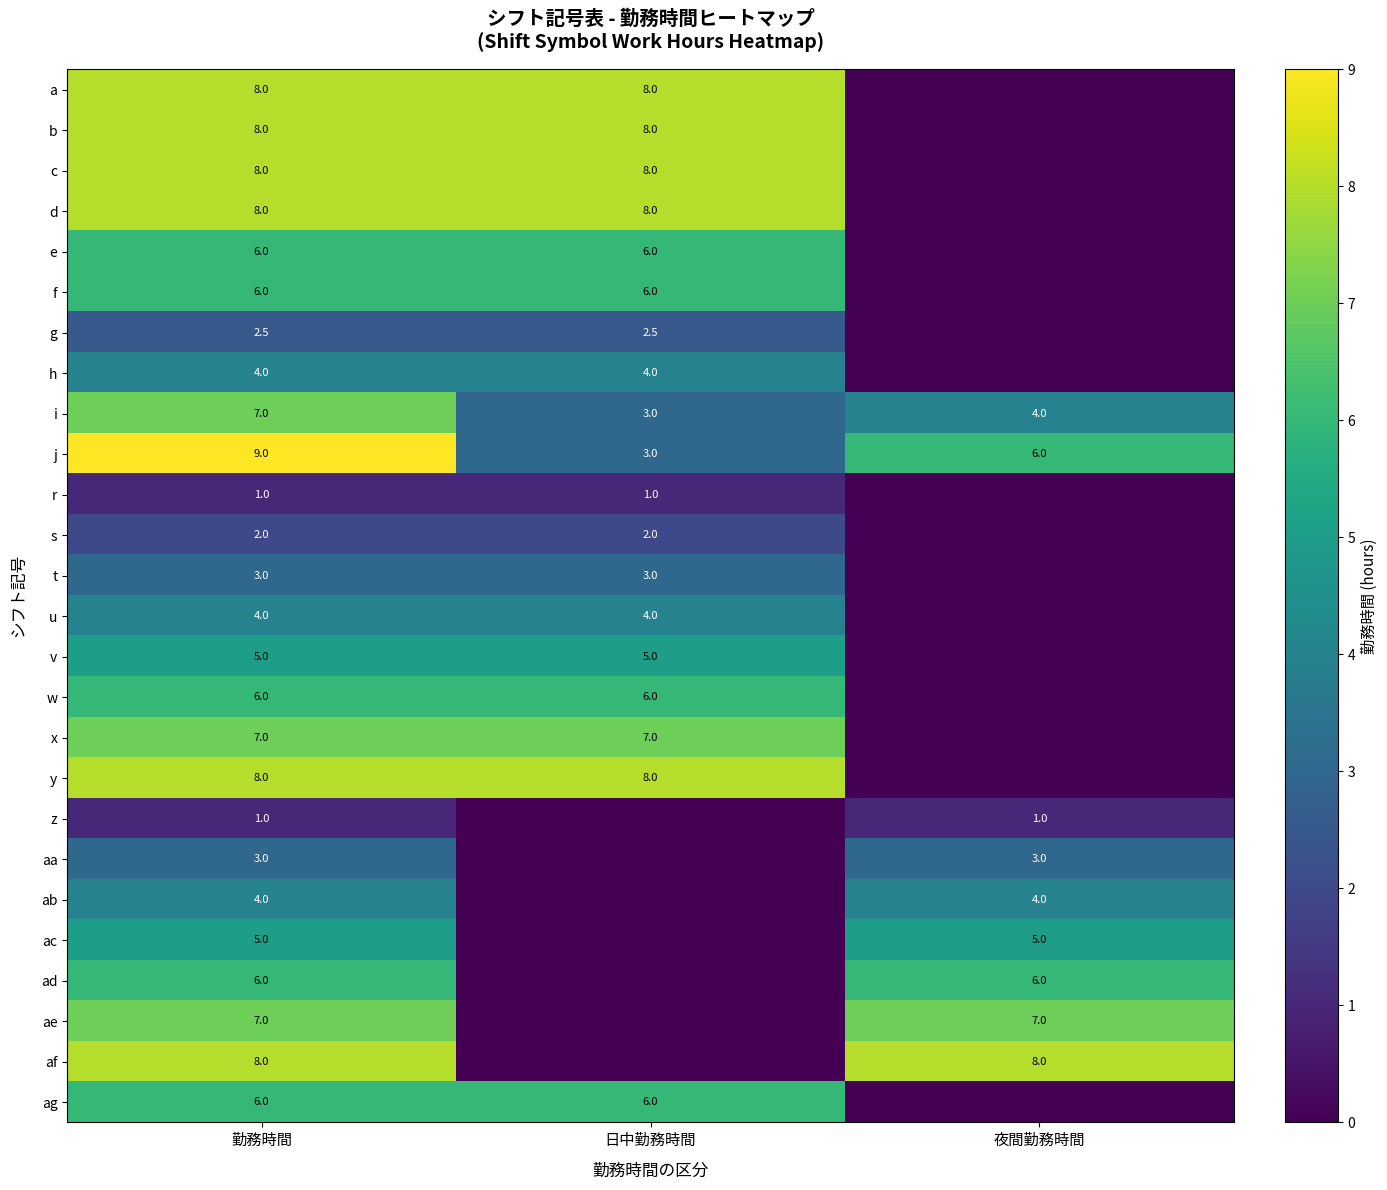

What is the total value across all series at 夜間勤務時間?

44.0